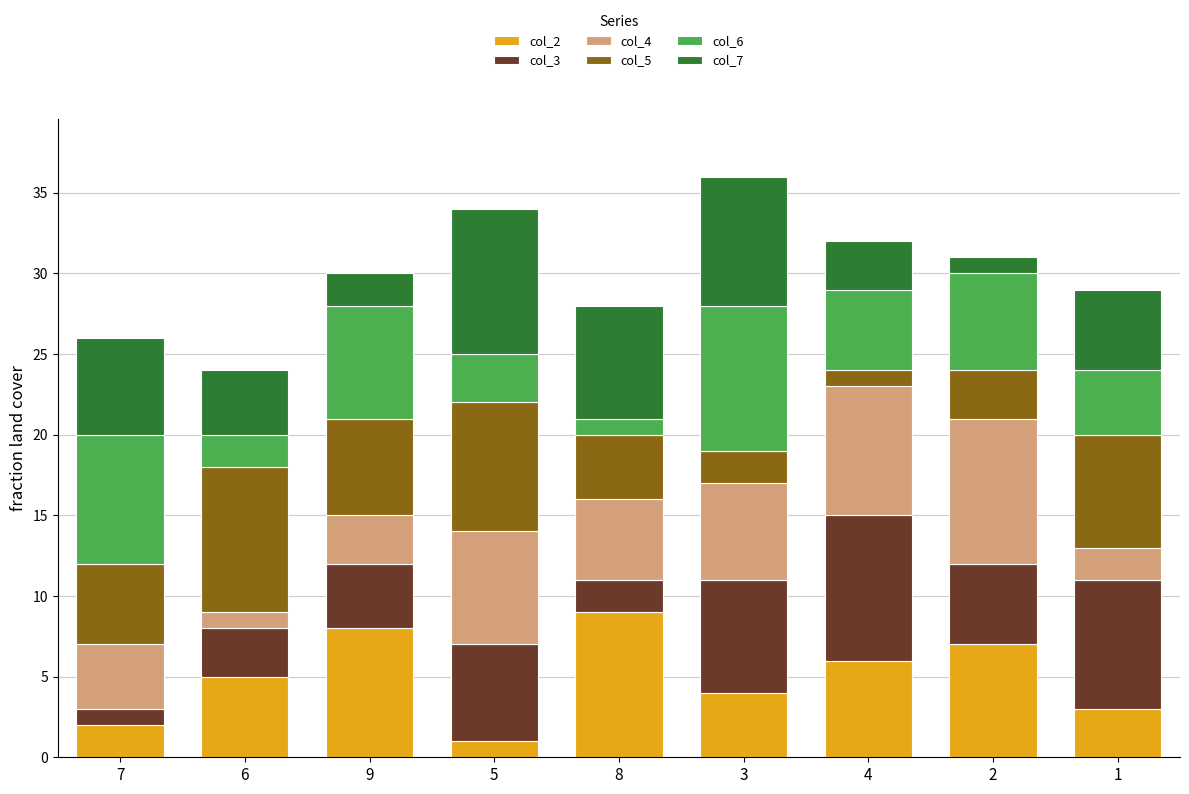

The col_2 series shows 6 at 4. True or false?

True